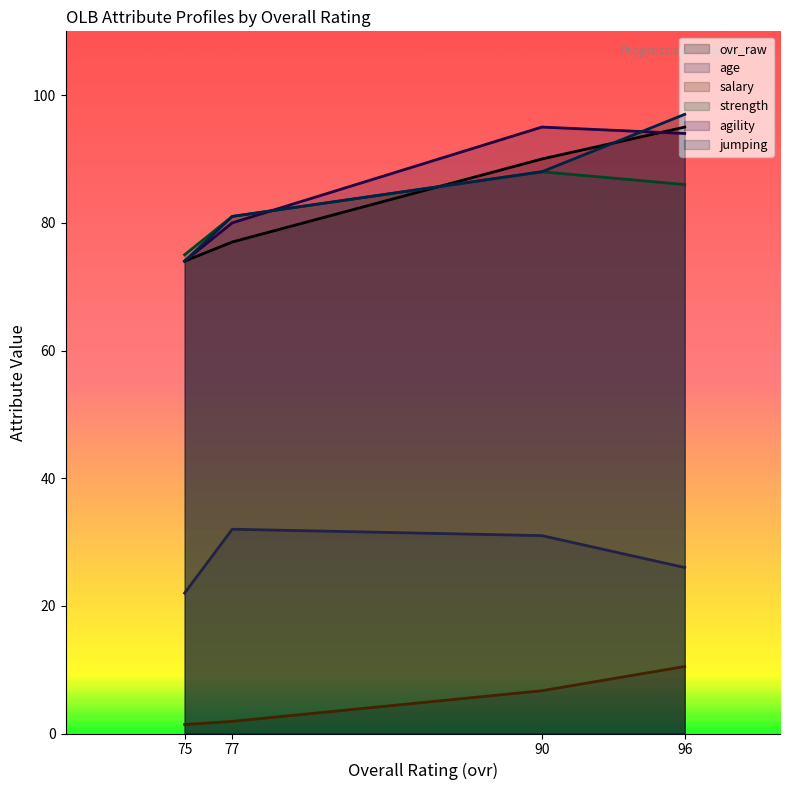

Which label corresponds to the largest value in the chart?

96